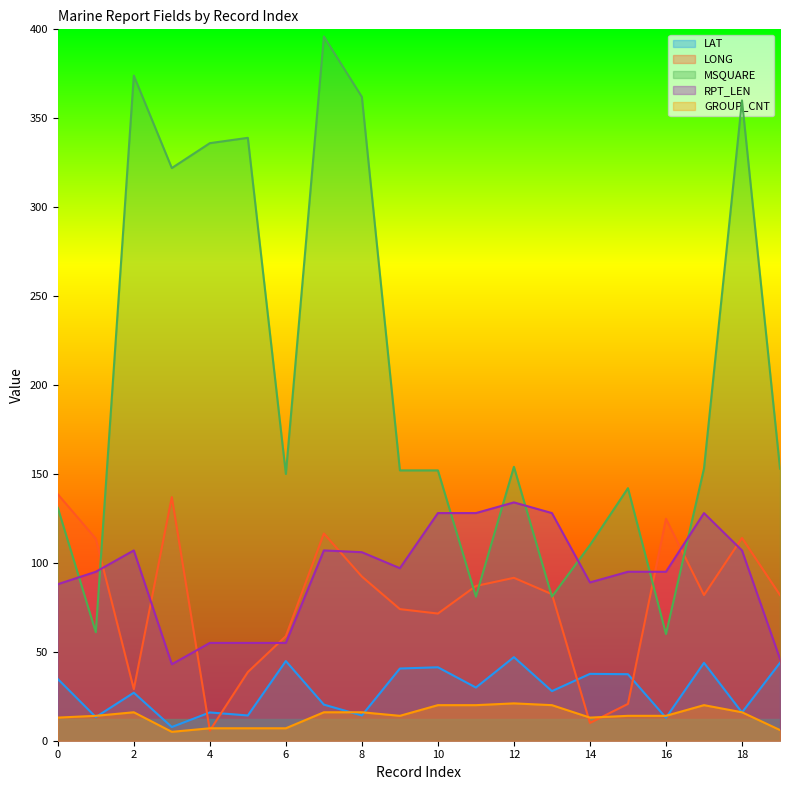

What is the value of the LONG point at the 5th from the left?

5.7